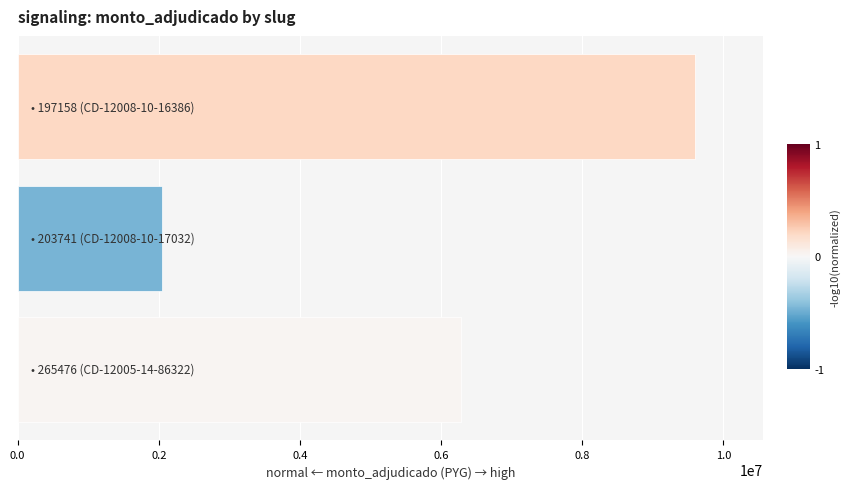

What is the difference between the maximum and minimum values?

7550000